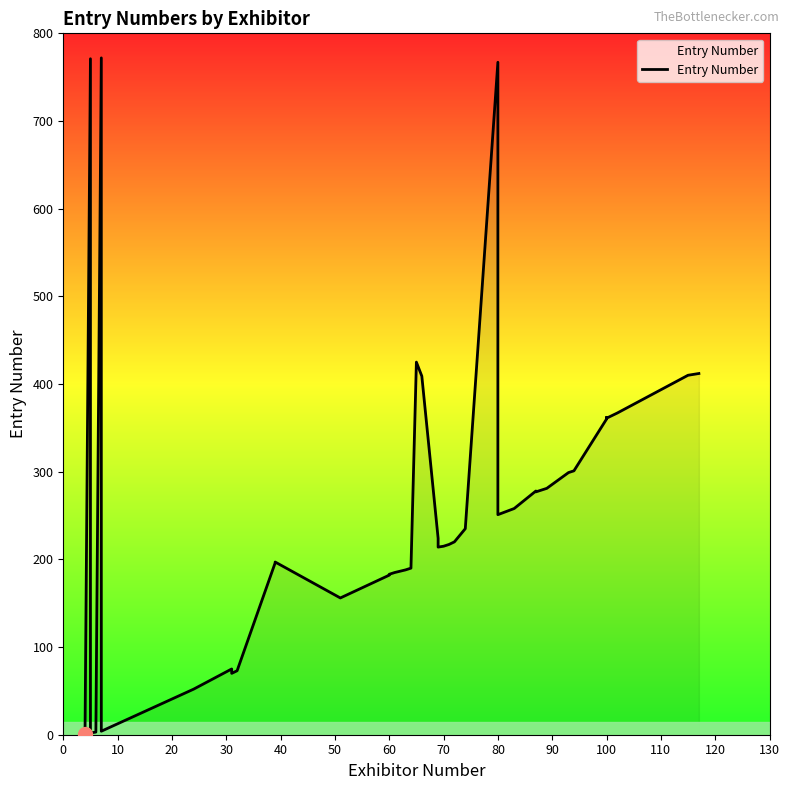

True or false: there are more than 1 points higher than both neighbors.

True